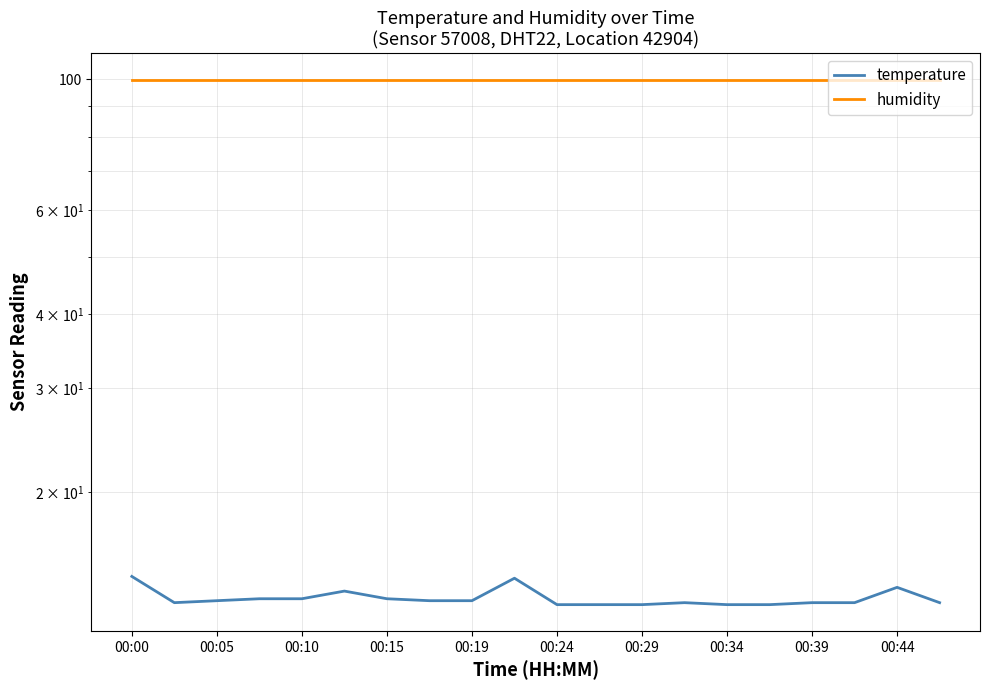

The value of humidity at 15 is 140.7. True or false?

False